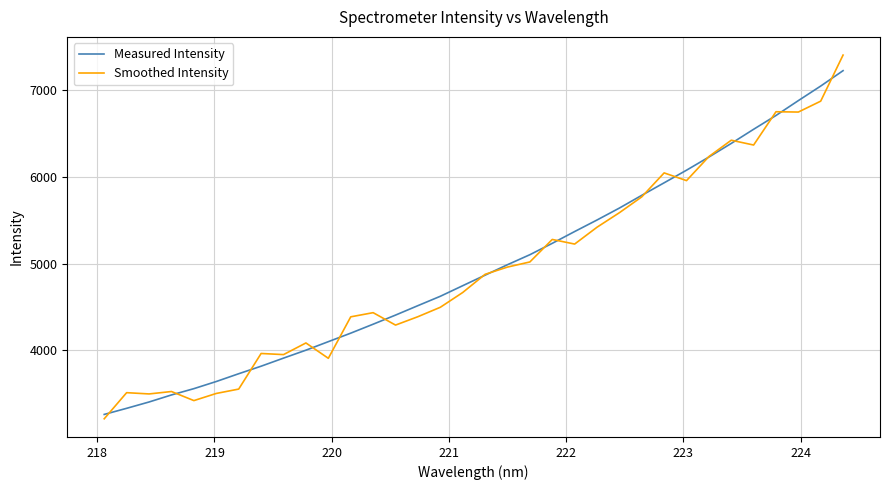

What is the greatest value displayed?

7401.0